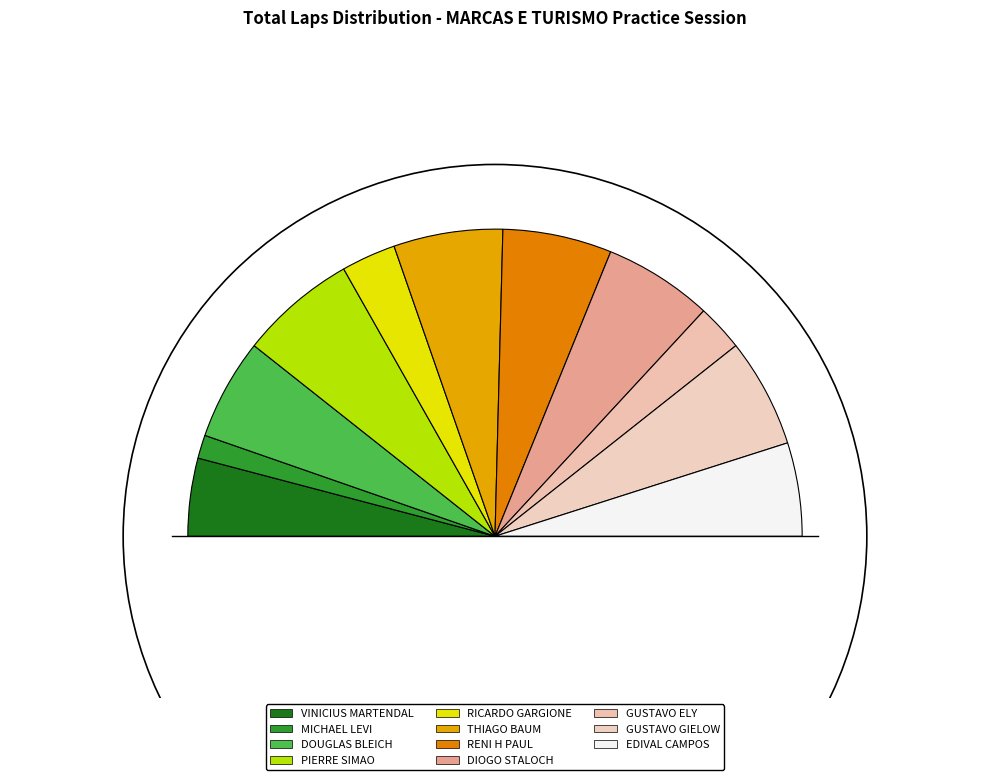

How many segments does this pie chart have?

11